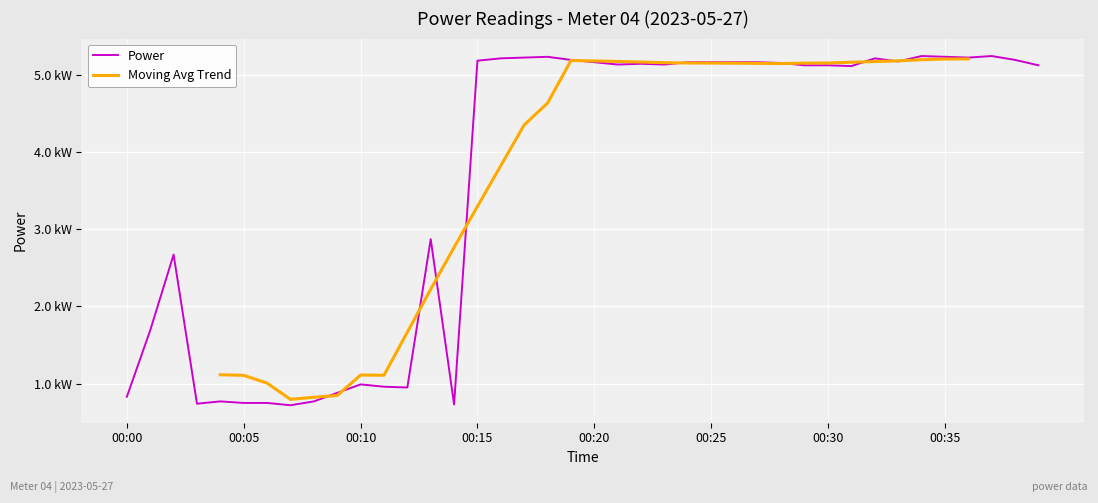

The chart shows a value of 1.0 at 00:10. True or false?

True